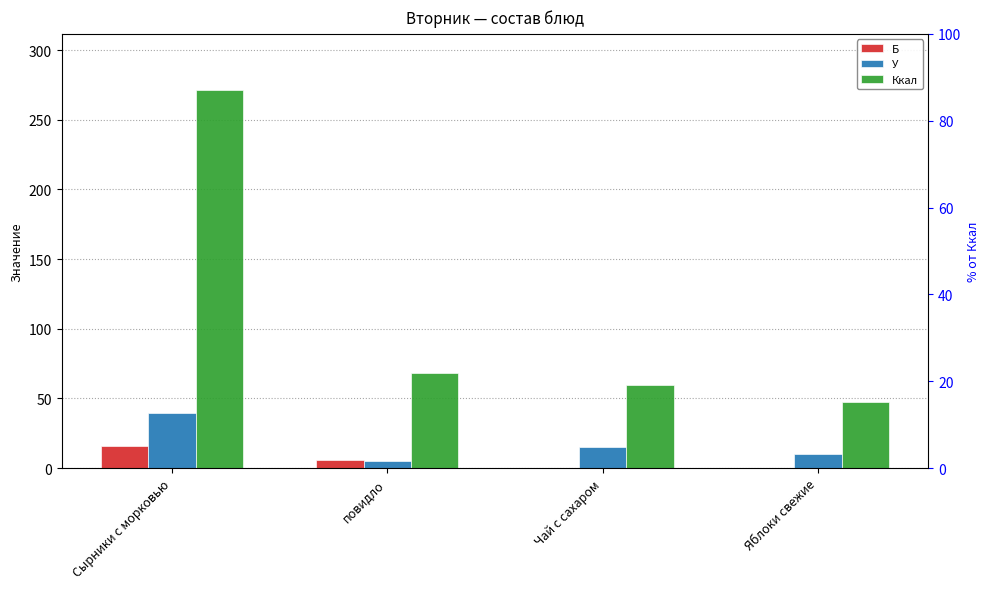

Between повидло and Чай с сахаром, which is larger?

повидло